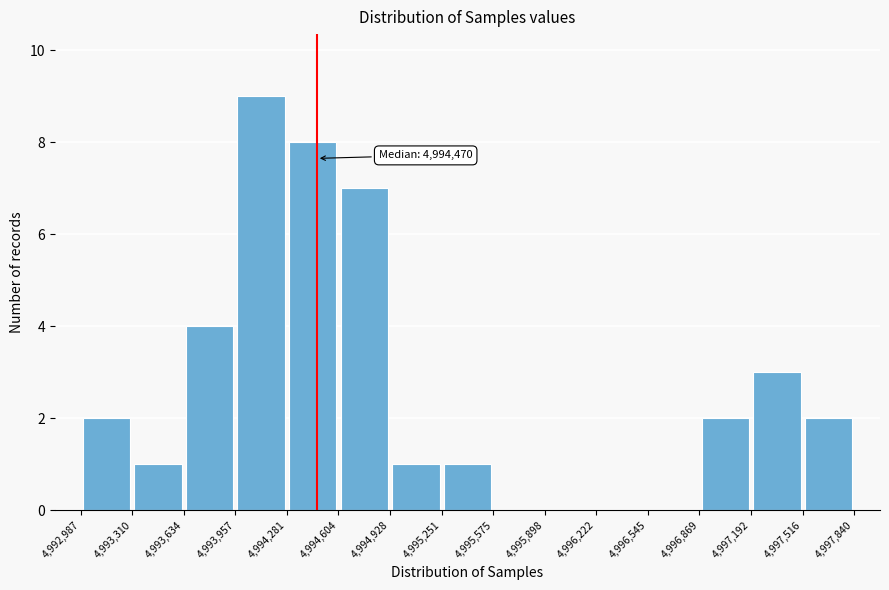

Which range on the x-axis has the tallest bar?

4,993,957 to 4,994,281